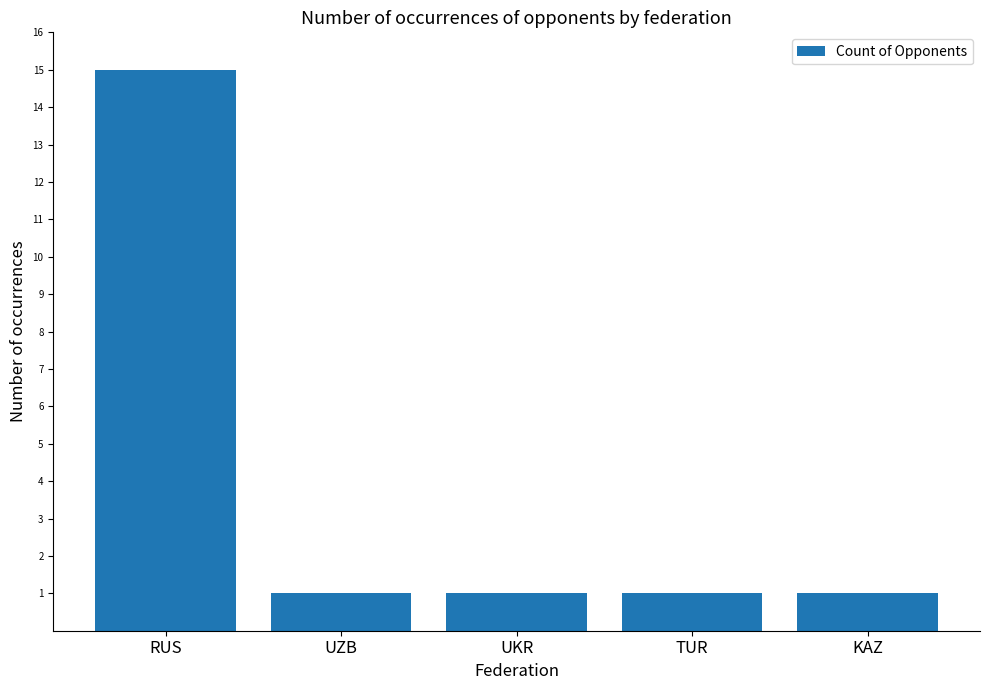

Which label corresponds to the largest value in the chart?

RUS